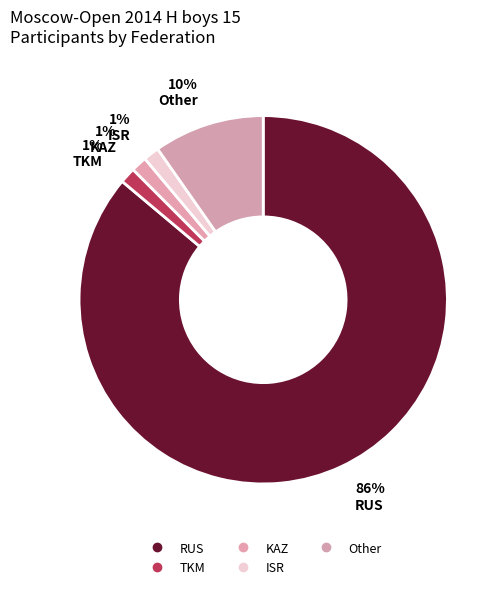

To the nearest percent, what portion does KAZ represent?

1%